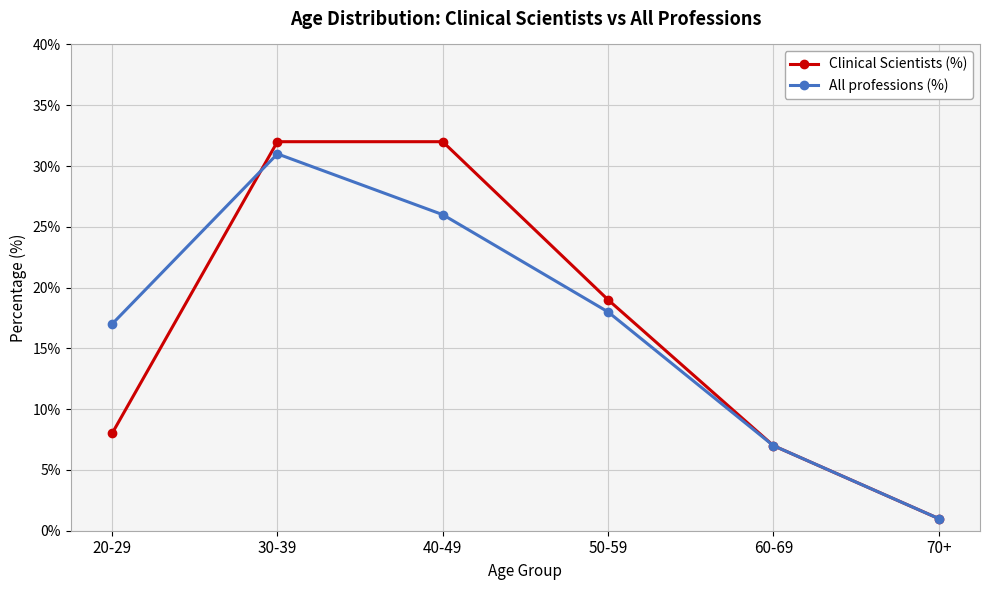

What is the label of the 3rd point from the left?

40-49